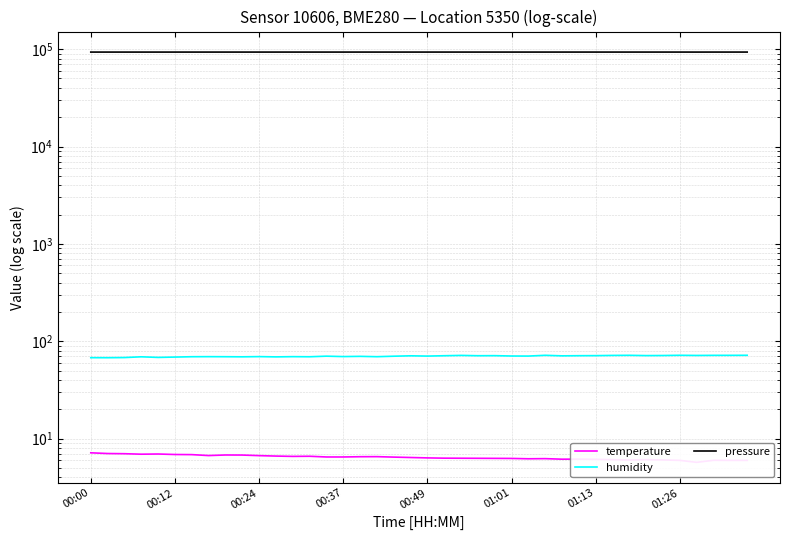

What is the lowest value of the temperature series?

5.7